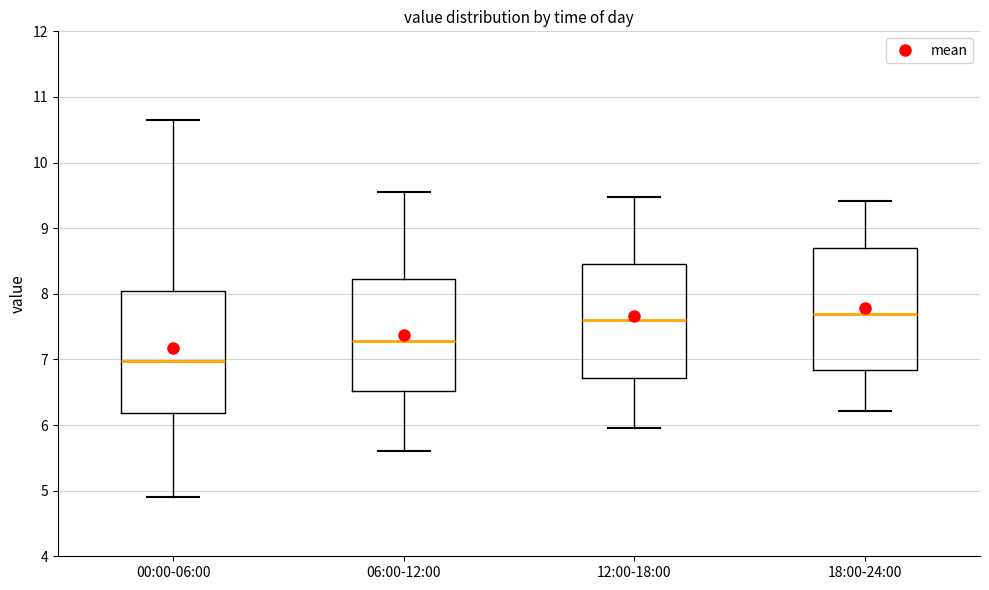

Reading left to right, transcribe this box plot: for each box, give where its median line is, the range the box spans, and where its two whiskers end, as read against the y-axis. The values are not printed on the chart, so give them approximately, as read against the axis.

00:00-06:00: median 7.0, box 6.2 to 8.1, whiskers 4.9 to 10.7
06:00-12:00: median 7.3, box 6.5 to 8.2, whiskers 5.6 to 9.6
12:00-18:00: median 7.6, box 6.7 to 8.5, whiskers 6.0 to 9.5
18:00-24:00: median 7.7, box 6.8 to 8.7, whiskers 6.2 to 9.4